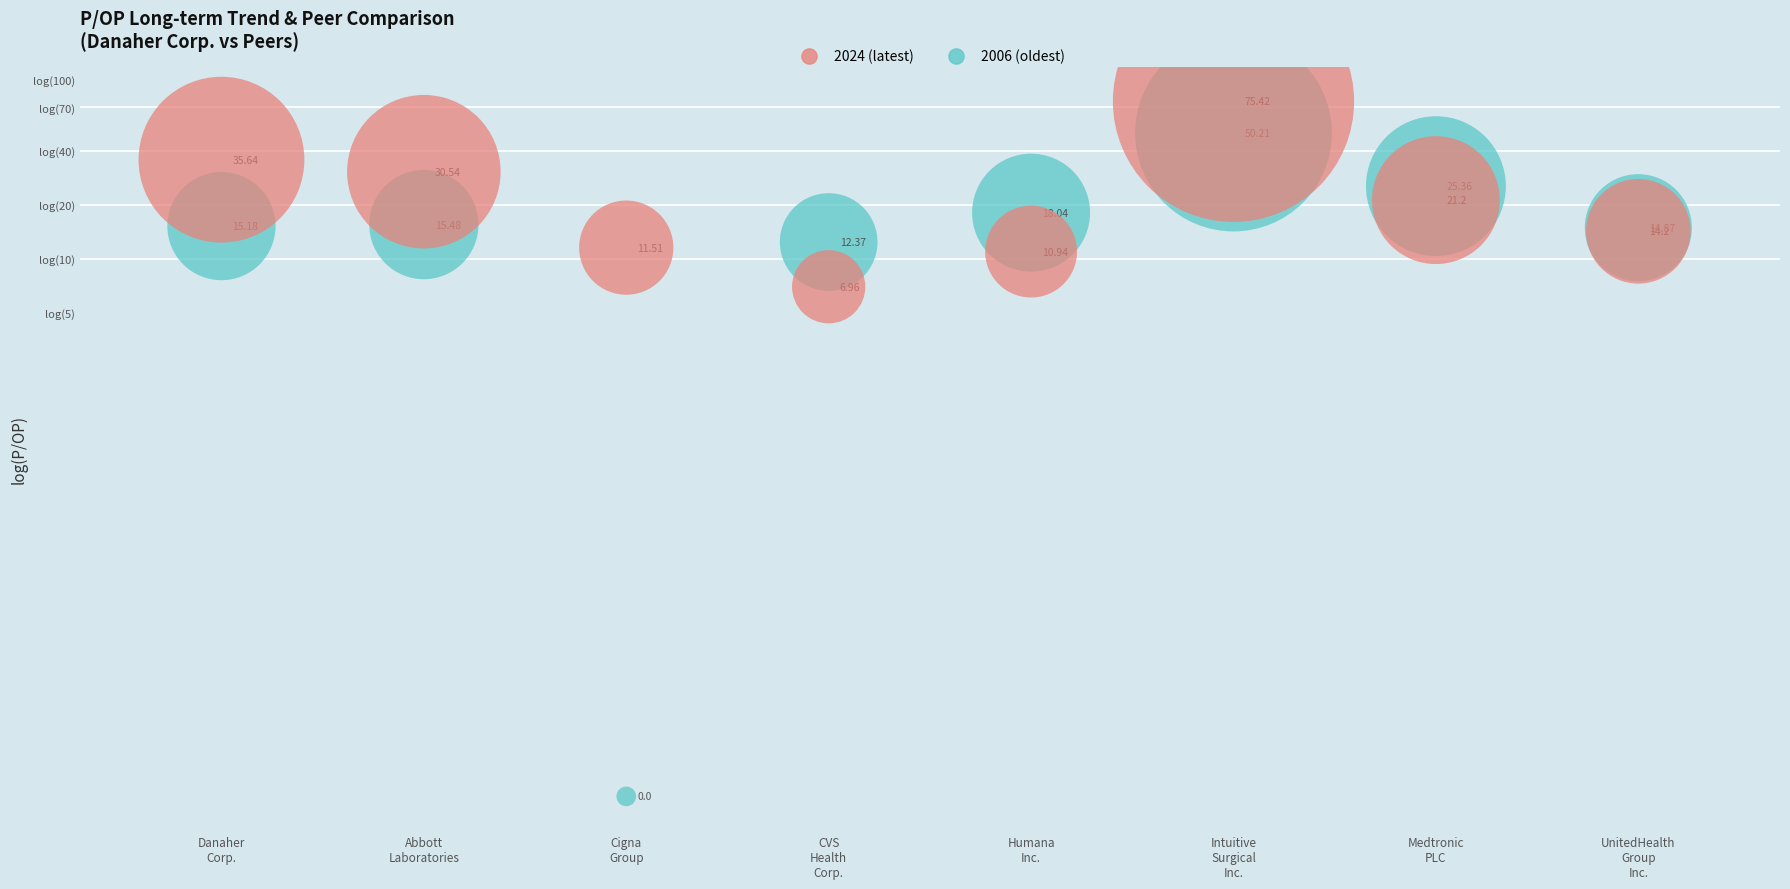

What are all the series names shown in the legend?

2024 (latest), 2006 (oldest)